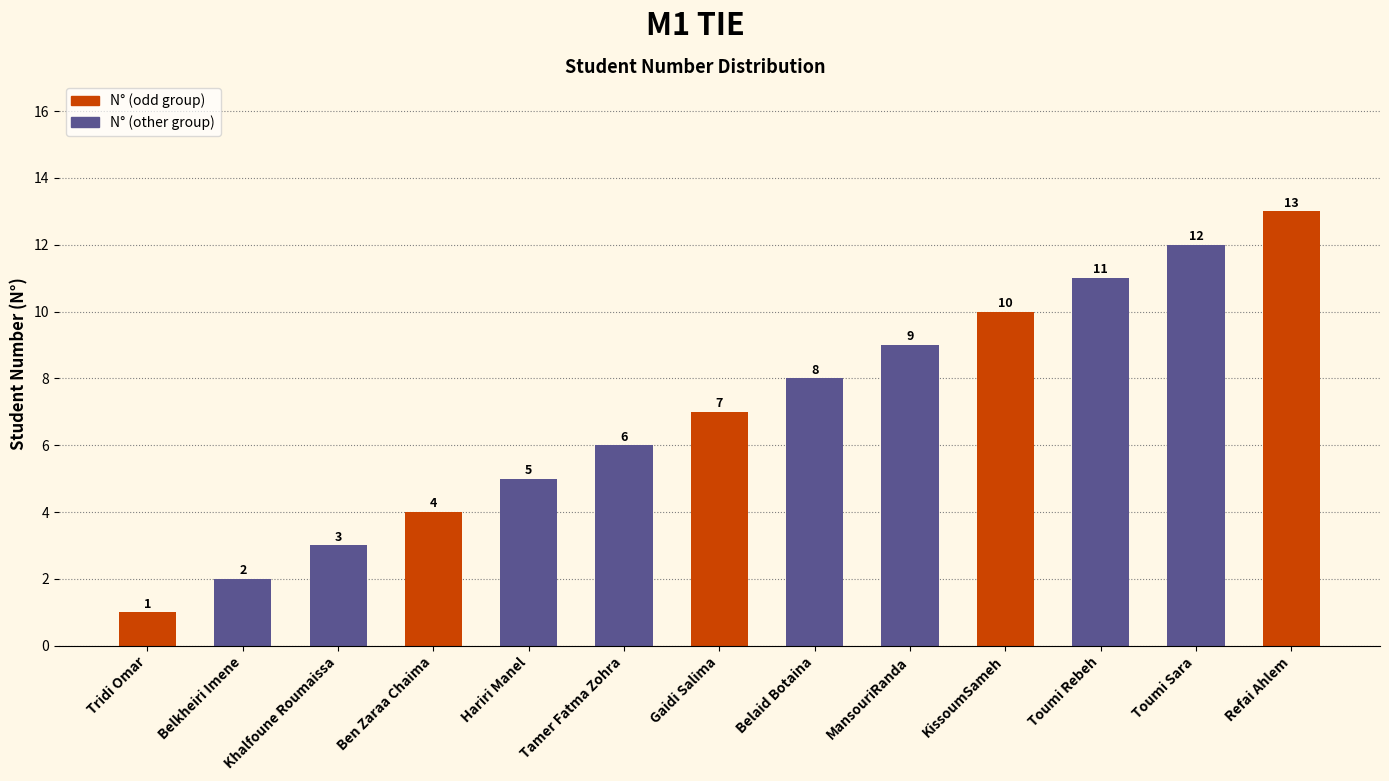

What is the sum of all values?

91